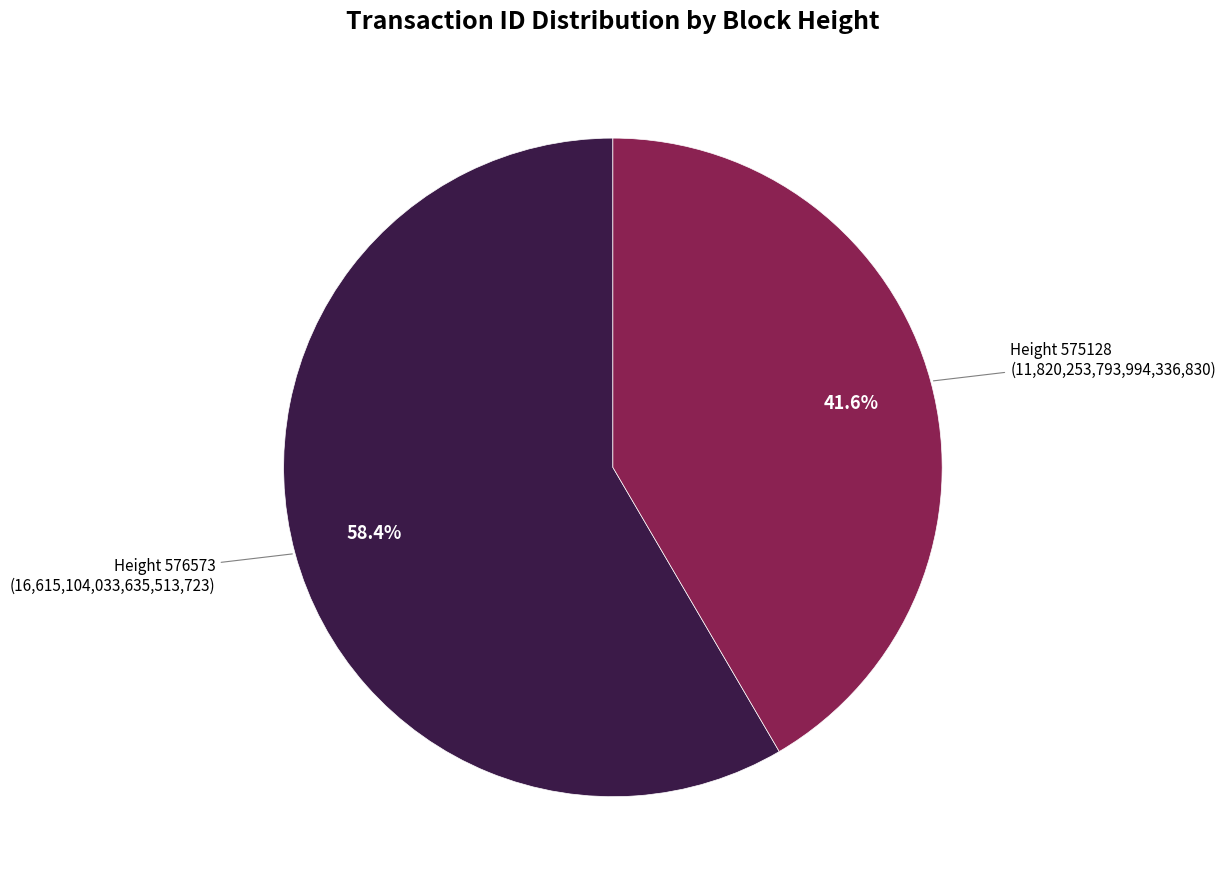

Is there a majority slice in this chart?

Yes